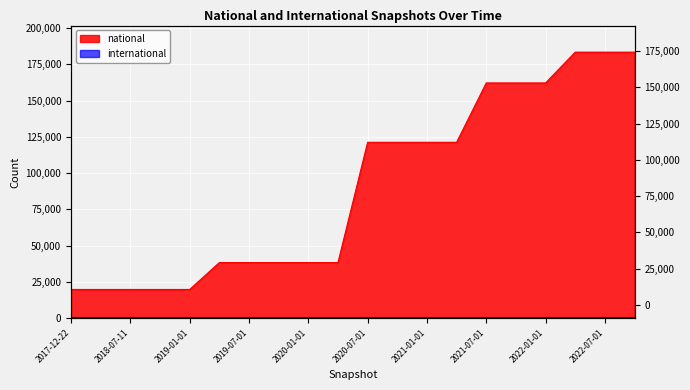

True or false: there are more than 0 points higher than both neighbors.

False